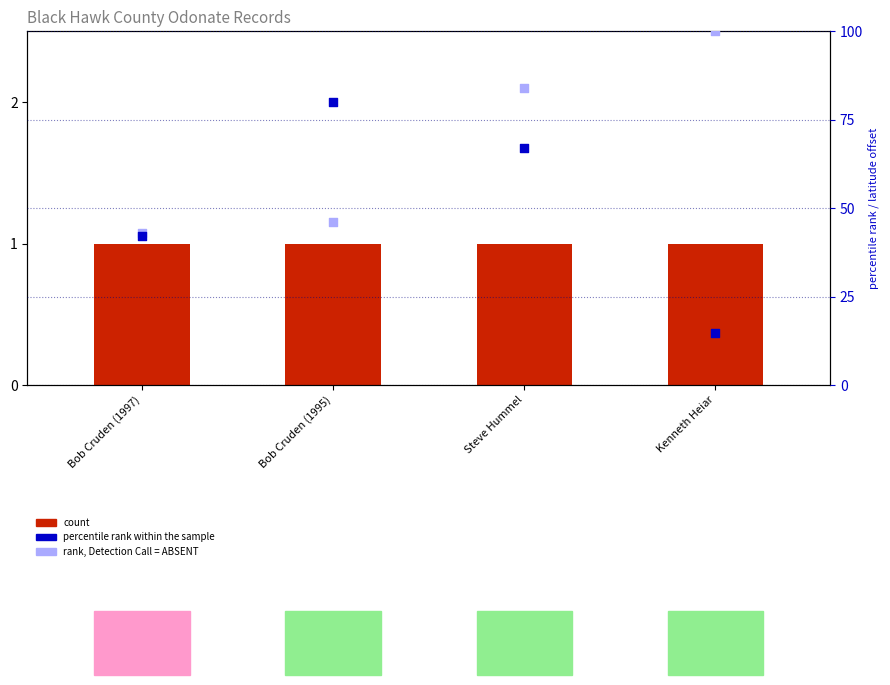

What is the total value across all series at Kenneth Heiar?

115.8